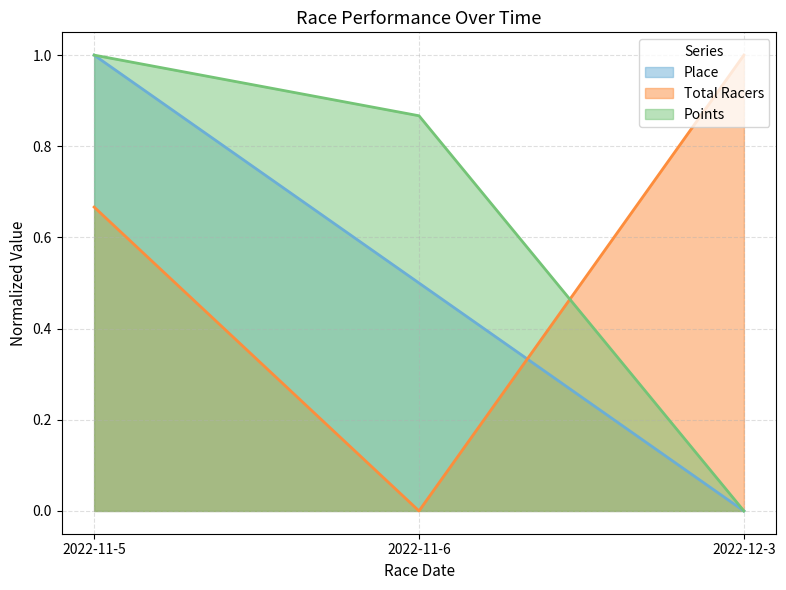

At which label does Points reach its peak?

2022-11-5